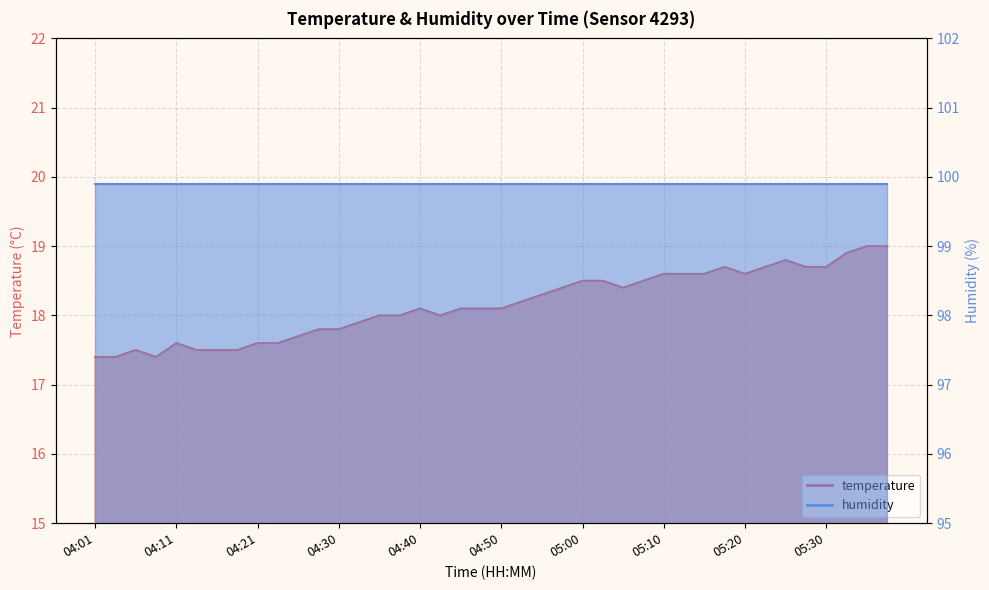

Where is the data nearest to the value 18?

04:35